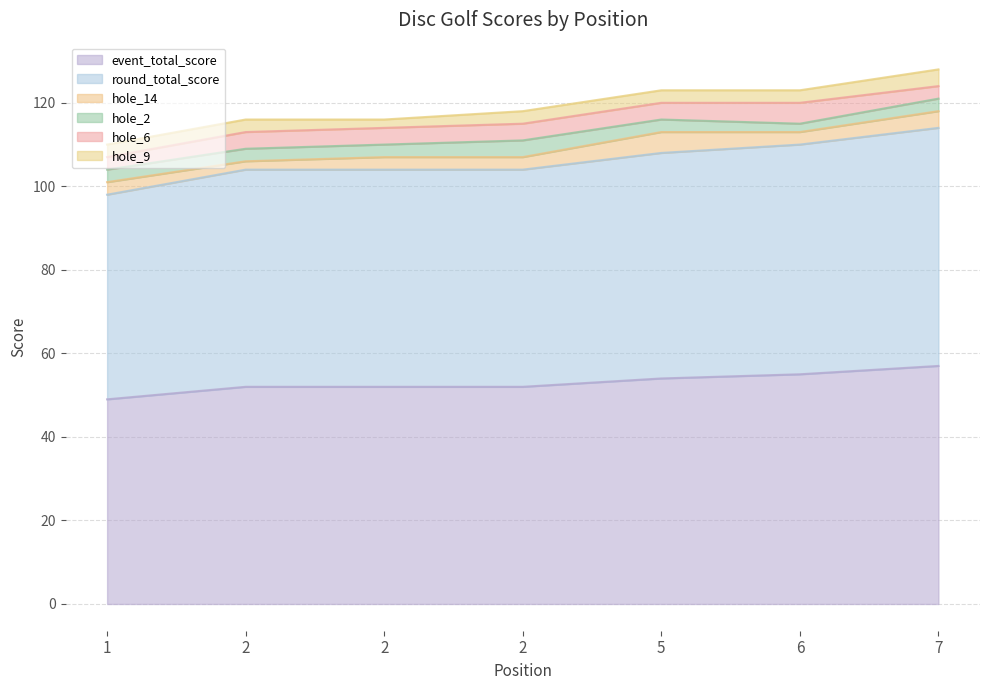

At which label is hole_6 closest to 4?

2